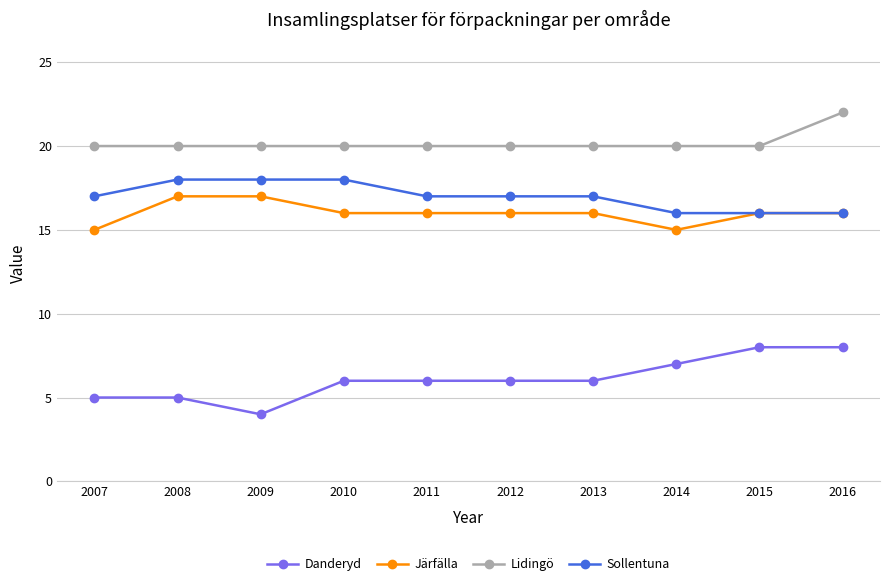

True or false: Lidingö and Järfälla intersect in this chart.

False